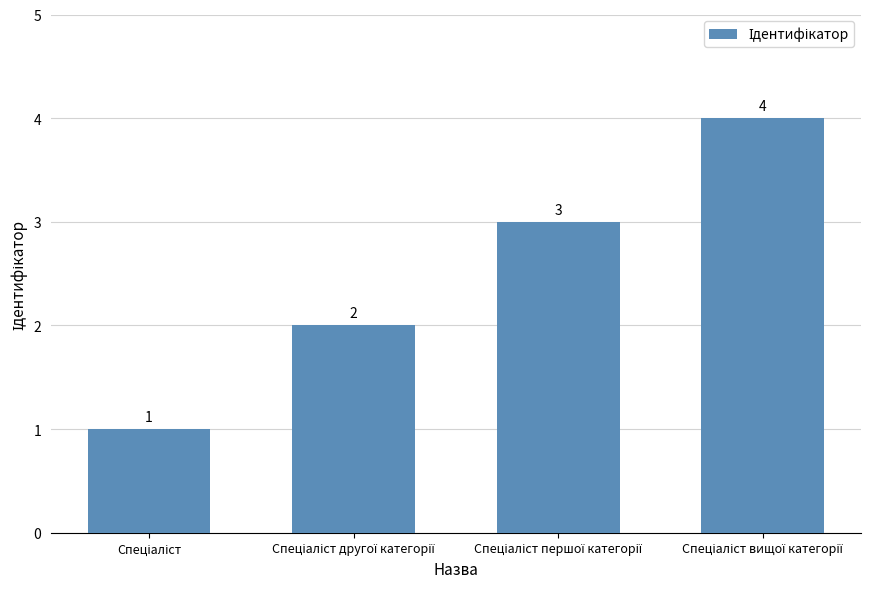

What is the difference between the second highest and second lowest values?

1